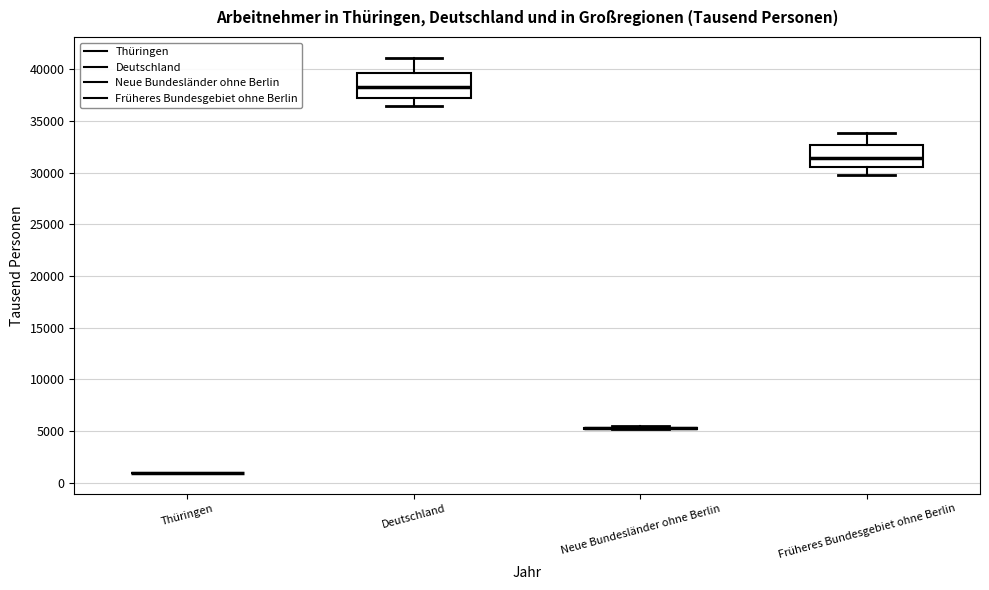

Reading left to right, read every box against the y-axis: the position of its median line, the range the box covers, and the ends of its whiskers. The values are not printed on the chart, so give them approximately, as read against the axis.

Thüringen: box collapsed to a line at 1000, whiskers 1000 to 1000
Deutschland: median 38500, box 37500 to 39500, whiskers 36500 to 41000
Neue Bundesländer ohne Berlin: box collapsed to a line at 5000, whiskers 5000 to 5500
Früheres Bundesgebiet ohne Berlin: median 31500, box 30500 to 32500, whiskers 30000 to 34000